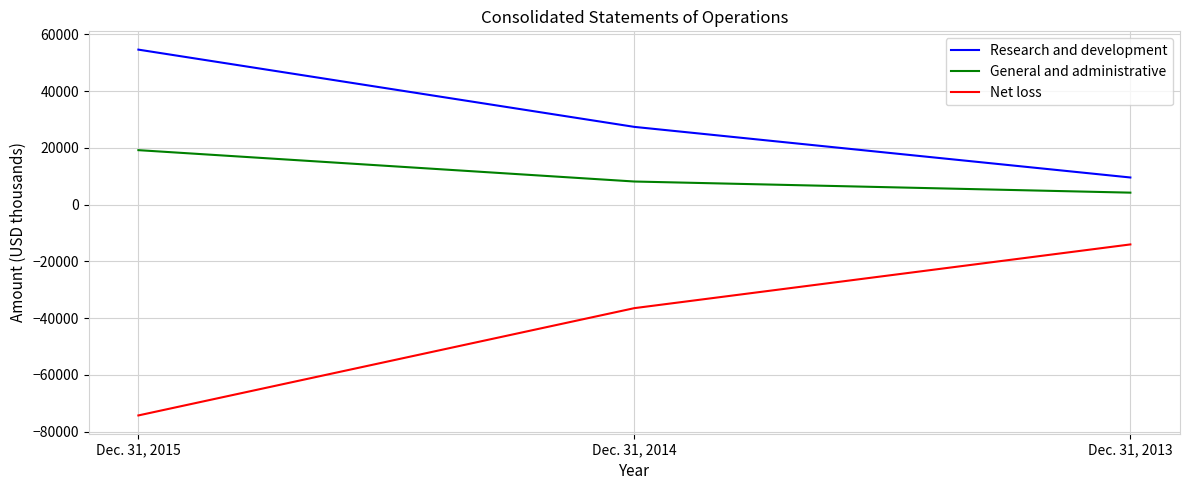

Reading left to right, transcribe all the data shown in this chart.

Research and development: 54618	27391	9561
General and administrative: 19195	8141	4219
Net loss: -74286	-36478	-14027